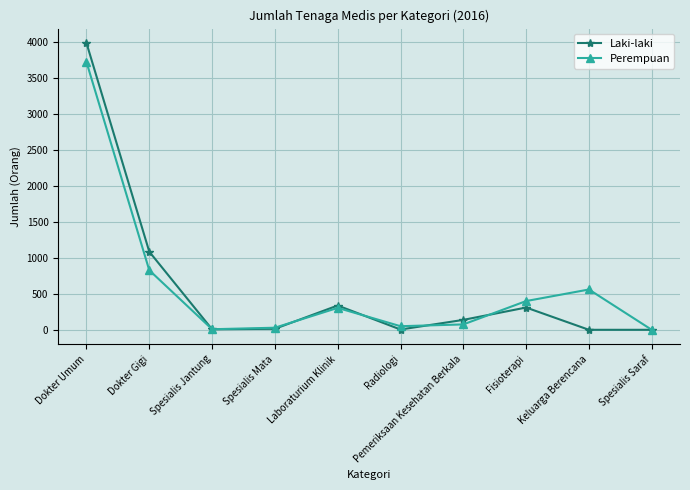

What is the label of the 1st point from the right?

Spesialis Saraf